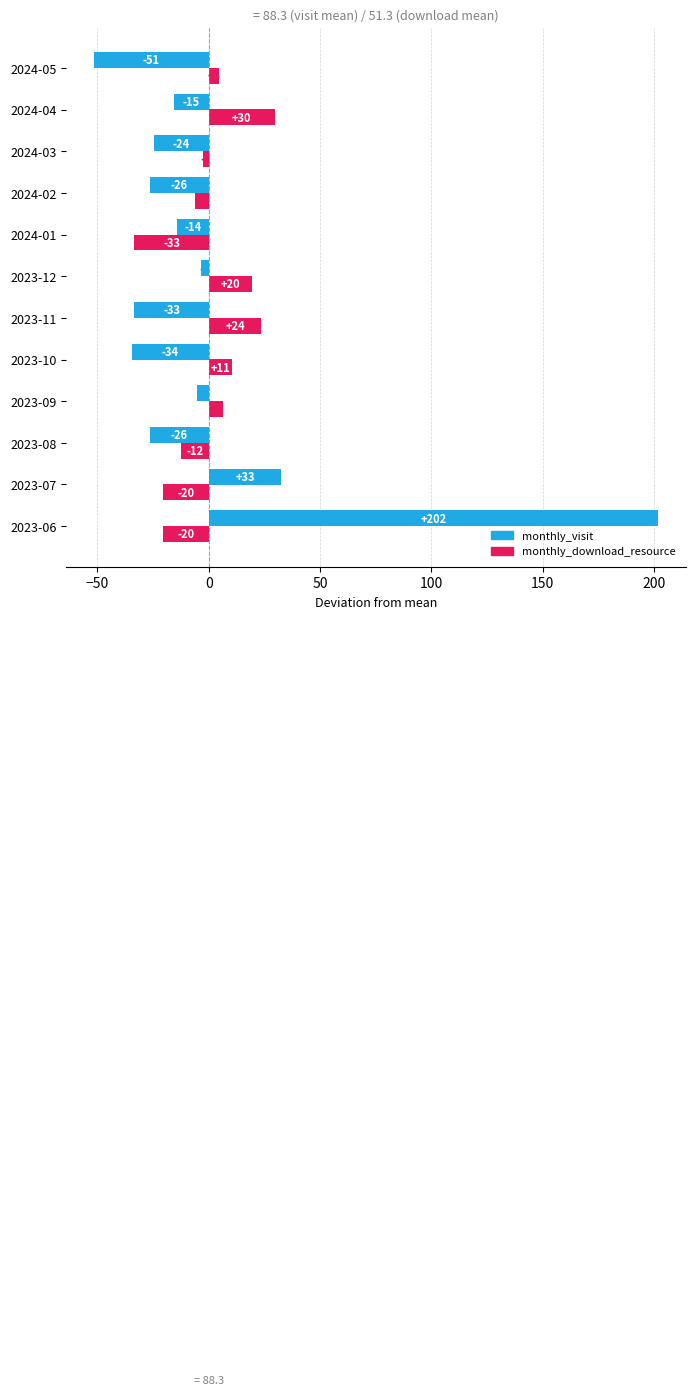

What are all the series names shown in the legend?

monthly_visit, monthly_download_resource